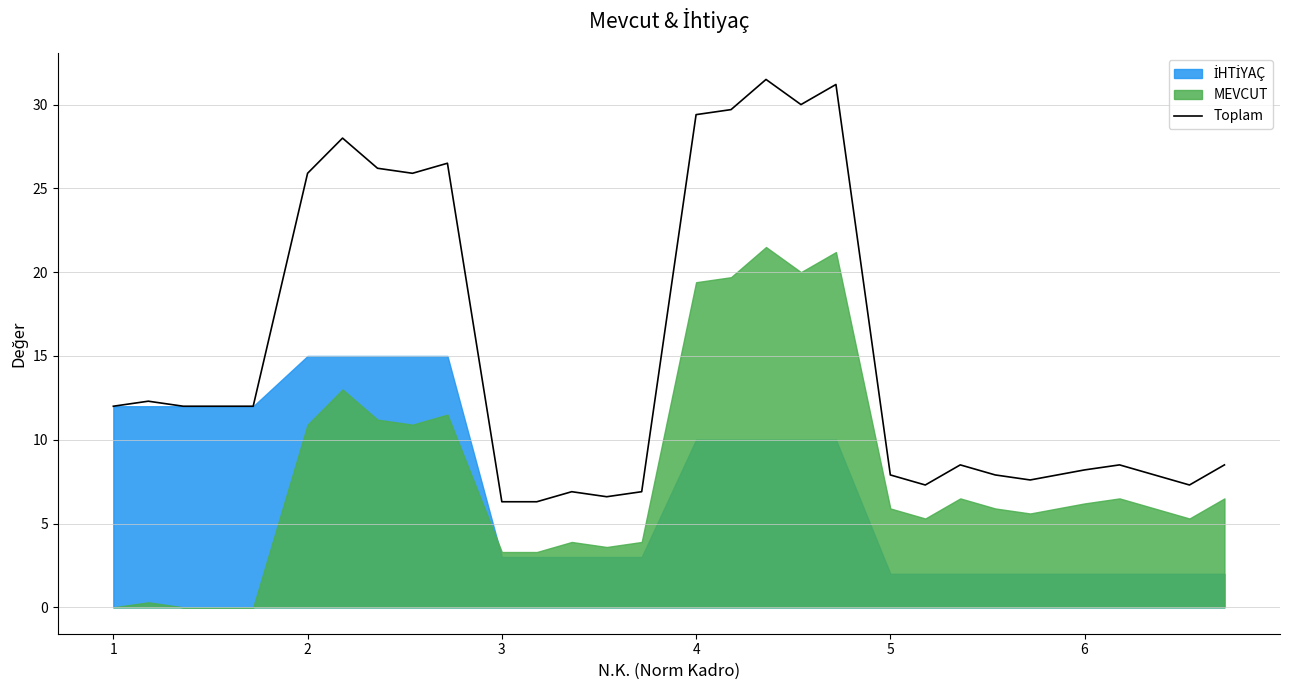

How many points are lower than both their immediate neighbors (excluding endpoints)?

6